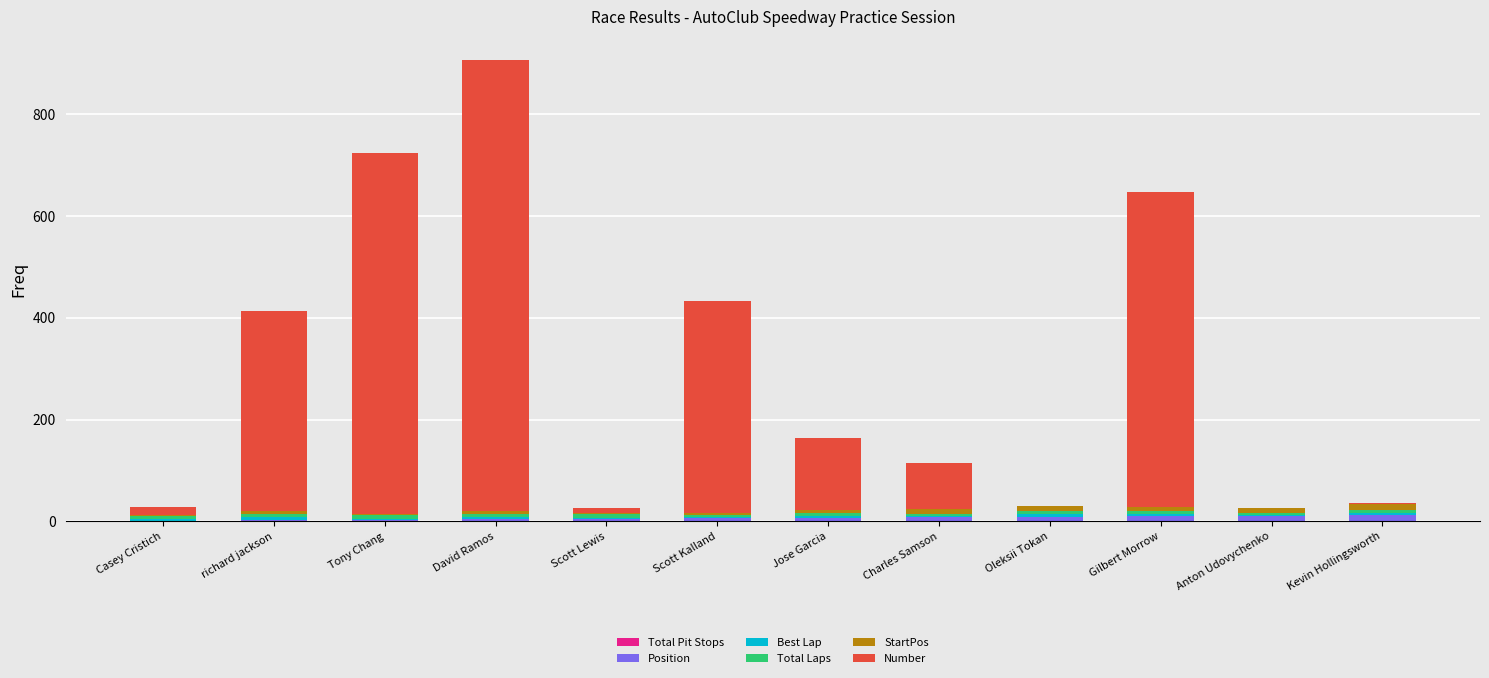

At which category is the sum across all series the highest?

David Ramos